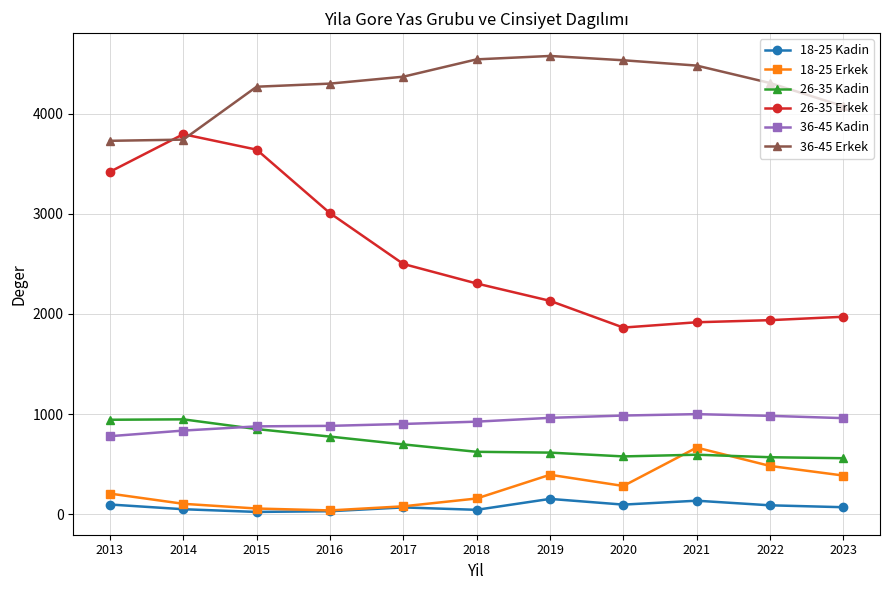

What are all the series names shown in the legend?

18-25 Kadin, 18-25 Erkek, 26-35 Kadin, 26-35 Erkek, 36-45 Kadin, 36-45 Erkek